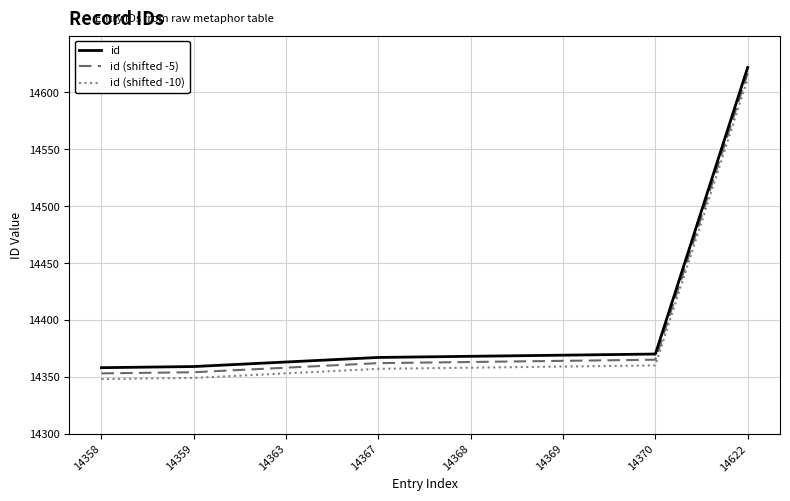

What is the total value across all series at 14622?

43851